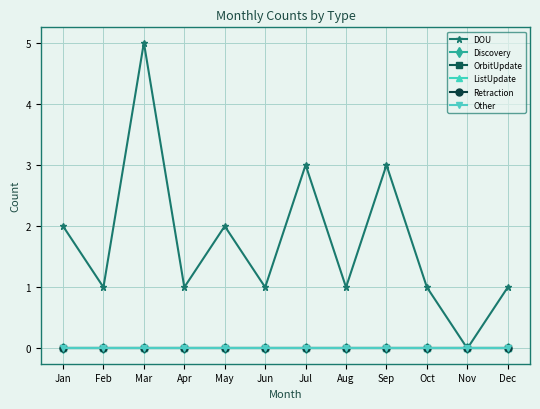

Which has a higher value, Feb or Aug?

Feb